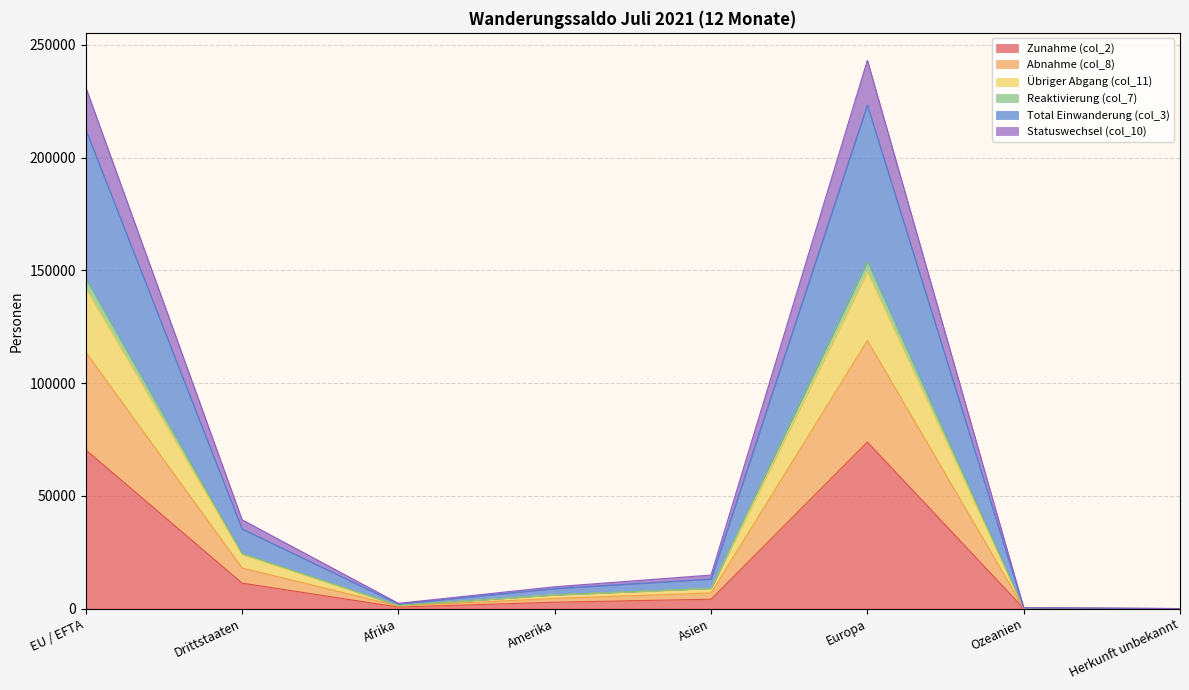

How many lines are shown in the chart?

6